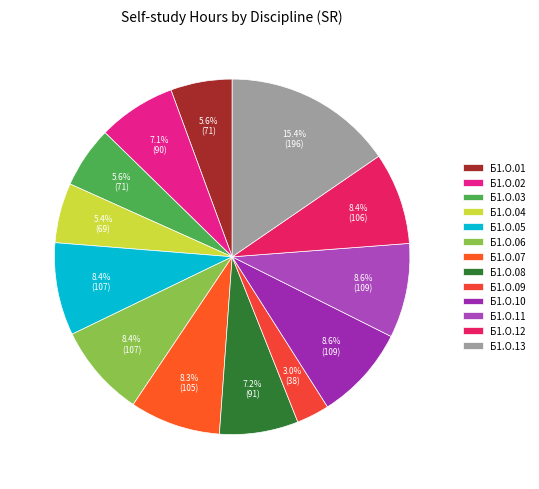

Is there a majority slice in this chart?

No